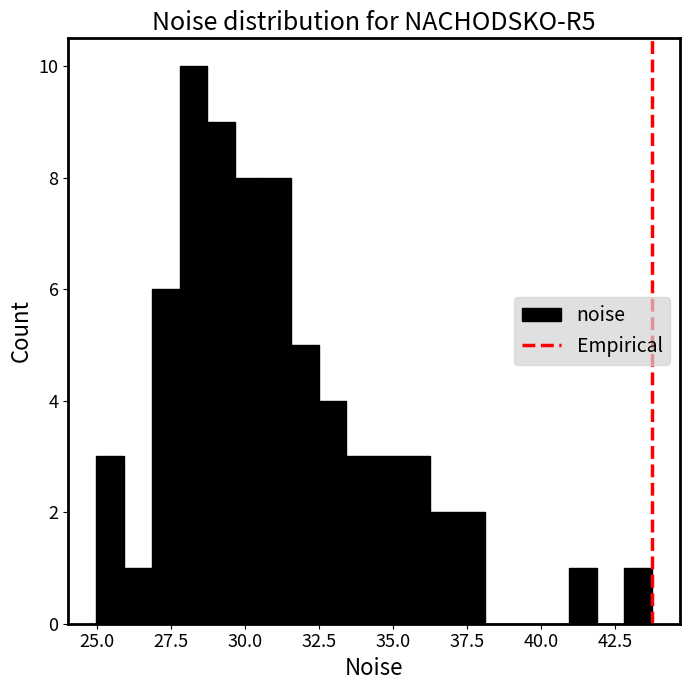

Around what value on the x-axis is the tallest bar? Give the approximate position of its centre, as read against the axis.

28.5